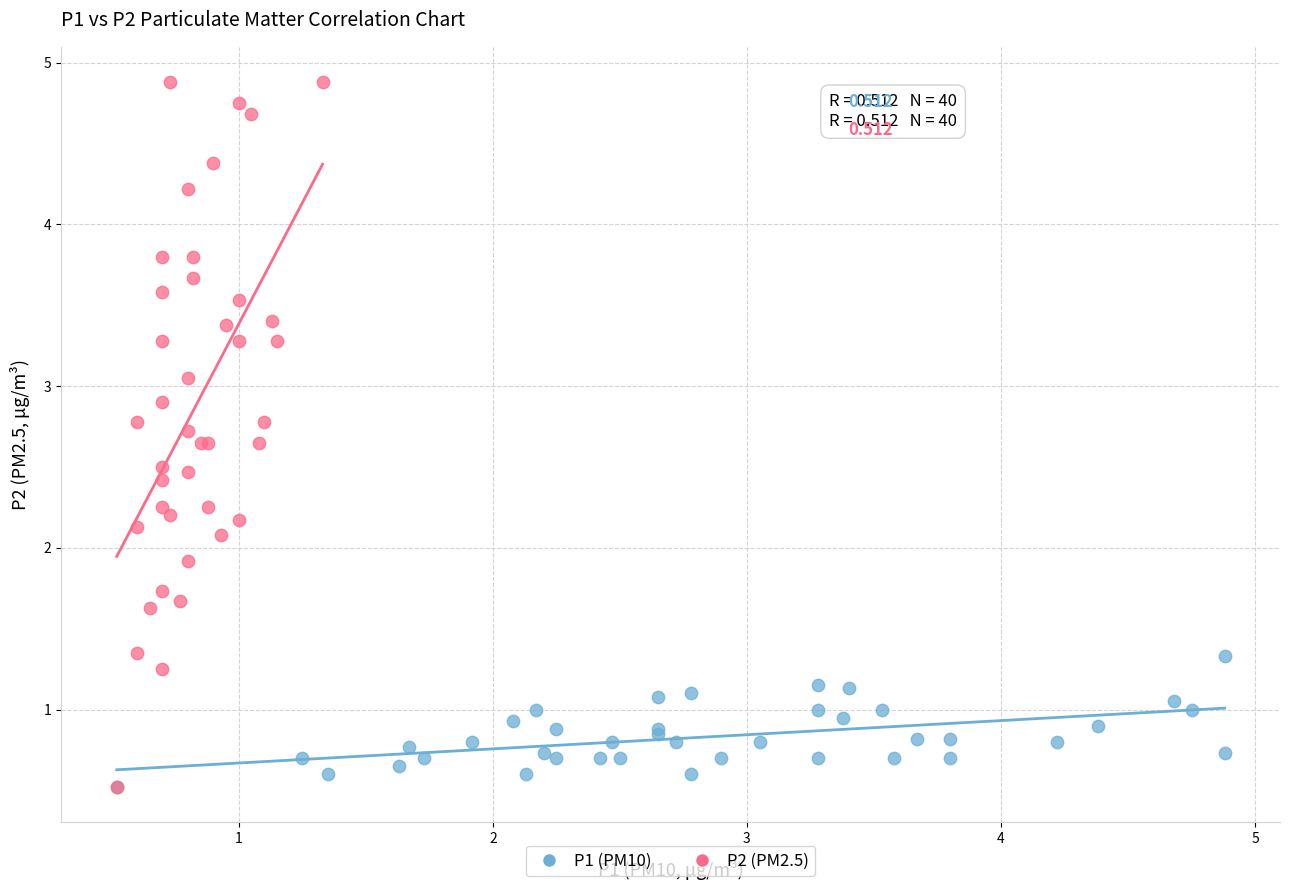

Which series contains the highest Y value?

P2 (PM2.5)